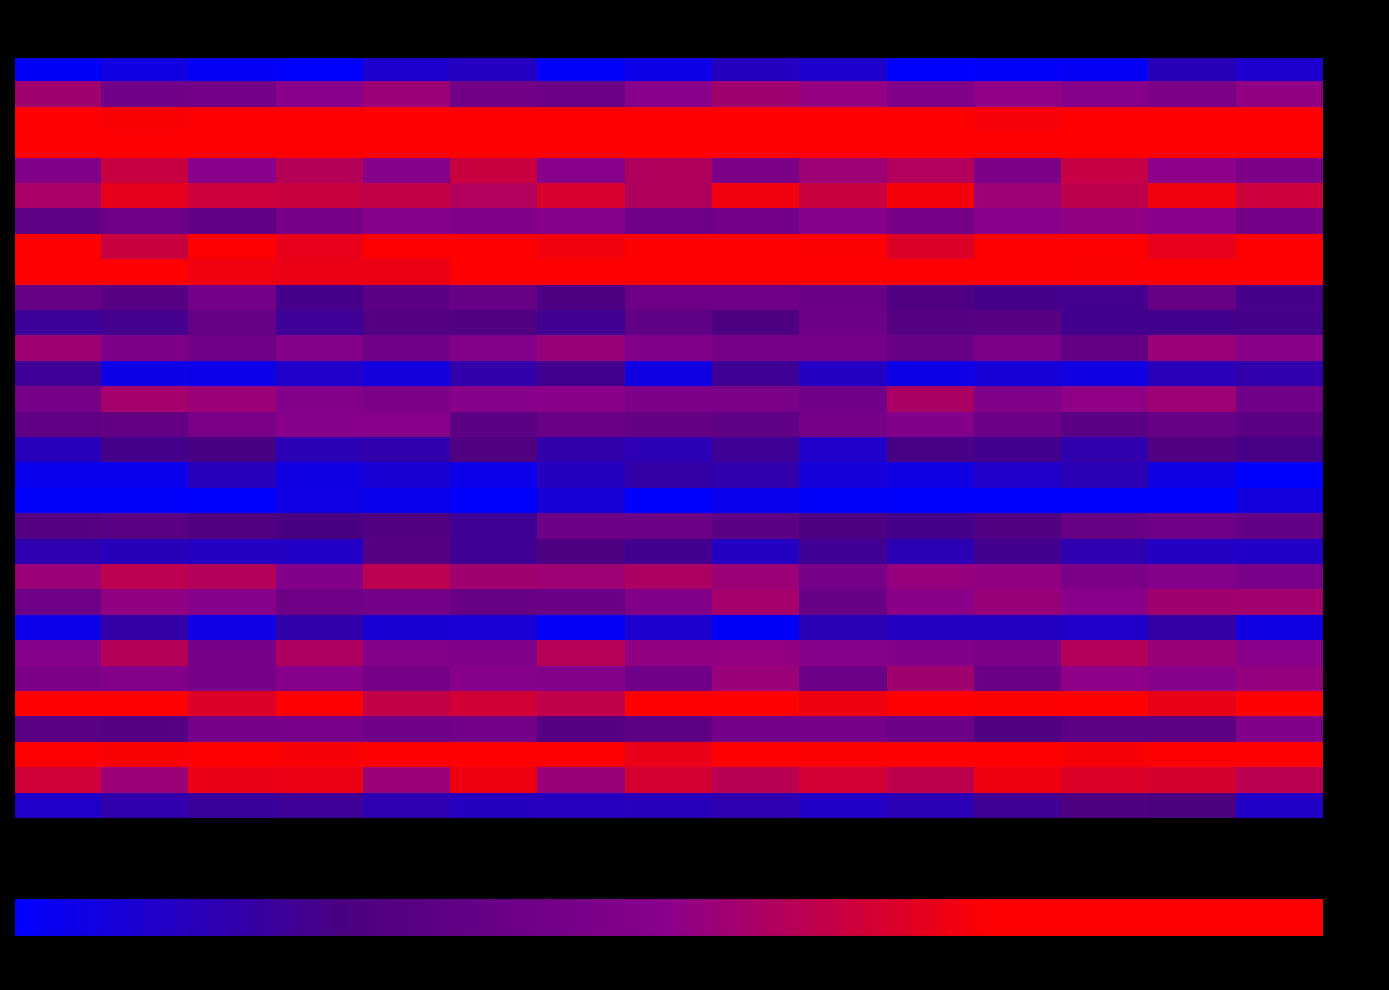

Reading right to left, transcribe all the data shown in this chart.

BNL0409: DS_15=9.8	DS_14=13.8	DS_13=1.8	DS_12=1.1	DS_11=0.0	DS_10=10.2	DS_09=12.8	DS_08=5.0	DS_07=0.8	DS_06=12.2	DS_05=10.1	DS_04=0.0	DS_03=1.8	DS_02=6.2	DS_01=1.5
BNL0686: DS_15=51.5	DS_14=44.0	DS_13=48.6	DS_12=50.9	DS_11=46.3	DS_10=51.9	DS_09=54.8	DS_08=49.6	DS_07=38.0	DS_06=40.5	DS_05=53.6	DS_04=50.0	DS_03=41.1	DS_02=39.1	DS_01=54.7
BNL1034: DS_15=74.7	DS_14=80.3	DS_13=82.0	DS_12=73.1	DS_11=83.7	DS_10=90.2	DS_09=91.2	DS_08=85.9	DS_07=91.4	DS_06=75.8	DS_05=79.2	DS_04=88.1	DS_03=89.4	DS_02=74.2	DS_01=87.5
BNL1047: DS_15=99.9	DS_14=100.0	DS_13=100.0	DS_12=92.3	DS_11=100.0	DS_10=100.0	DS_09=97.4	DS_08=94.5	DS_07=100.0	DS_06=99.8	DS_05=92.2	DS_04=100.0	DS_03=97.1	DS_02=100.0	DS_01=100.0
BNL1317: DS_15=44.9	DS_14=50.5	DS_13=62.5	DS_12=44.6	DS_11=58.2	DS_10=53.9	DS_09=44.0	DS_08=58.0	DS_07=48.9	DS_06=63.4	DS_05=48.3	DS_04=59.1	DS_03=49.3	DS_02=63.0	DS_01=46.8
BNL1350: DS_15=64.4	DS_14=72.0	DS_13=61.2	DS_12=54.2	DS_11=72.9	DS_10=63.5	DS_09=72.0	DS_08=58.2	DS_07=66.6	DS_06=58.3	DS_05=62.0	DS_04=63.3	DS_03=64.3	DS_02=69.6	DS_01=56.5
BNL3147: DS_15=41.1	DS_14=49.5	DS_13=51.5	DS_12=49.4	DS_11=42.6	DS_10=48.3	DS_09=40.8	DS_08=38.8	DS_07=48.6	DS_06=45.7	DS_05=48.6	DS_04=42.7	DS_03=35.1	DS_02=38.4	DS_01=33.4
BNL3441: DS_15=79.2	DS_14=70.0	DS_13=79.5	DS_12=75.5	DS_11=67.9	DS_10=74.4	DS_09=80.8	DS_08=76.4	DS_07=72.5	DS_06=76.7	DS_05=78.6	DS_04=70.0	DS_03=77.5	DS_02=63.4	DS_01=78.8
CIR0009: DS_15=77.6	DS_14=85.6	DS_13=74.5	DS_12=80.1	DS_11=86.5	DS_10=84.6	DS_09=89.8	DS_08=83.6	DS_07=81.2	DS_06=75.3	DS_05=70.7	DS_04=71.1	DS_03=72.1	DS_02=84.3	DS_01=82.6
CIR0212: DS_15=23.8	DS_14=36.5	DS_13=22.8	DS_12=23.4	DS_11=26.8	DS_10=37.3	DS_09=38.5	DS_08=38.4	DS_07=26.3	DS_06=36.0	DS_05=31.6	DS_04=23.6	DS_03=41.2	DS_02=30.2	DS_01=35.6
CIR0216: DS_15=23.1	DS_14=22.3	DS_13=22.3	DS_12=30.1	DS_11=29.1	DS_10=38.1	DS_09=26.2	DS_08=33.4	DS_07=22.1	DS_06=27.6	DS_05=28.6	DS_04=20.9	DS_03=35.7	DS_02=22.7	DS_01=20.7
CIR0218: DS_15=50.4	DS_14=53.2	DS_13=35.5	DS_12=44.6	DS_11=36.7	DS_10=41.9	DS_09=42.8	DS_08=46.5	DS_07=53.1	DS_06=47.8	DS_05=39.6	DS_04=47.9	DS_03=39.1	DS_02=45.0	DS_01=54.5
GH325: DS_15=16.7	DS_14=14.4	DS_13=6.2	DS_12=7.7	DS_11=4.8	DS_10=11.8	DS_09=21.3	DS_08=6.2	DS_07=22.3	DS_06=17.0	DS_05=6.7	DS_04=10.6	DS_03=4.4	DS_02=5.0	DS_01=20.9
GH329: DS_15=39.5	DS_14=54.0	DS_13=51.1	DS_12=46.1	DS_11=56.7	DS_10=39.3	DS_09=43.8	DS_08=44.8	DS_07=50.1	DS_06=48.1	DS_05=44.2	DS_04=47.6	DS_03=53.7	DS_02=55.6	DS_01=41.7
GH350: DS_15=31.7	DS_14=36.4	DS_13=31.4	DS_12=38.0	DS_11=46.7	DS_10=41.6	DS_09=33.4	DS_08=35.3	DS_07=36.8	DS_06=31.8	DS_05=48.9	DS_04=48.2	DS_03=44.1	DS_02=35.2	DS_01=33.6
GH422: DS_15=24.0	DS_14=27.9	DS_13=16.4	DS_12=22.3	DS_11=23.9	DS_10=10.7	DS_09=21.1	DS_08=14.9	DS_07=17.0	DS_06=26.7	DS_05=16.5	DS_04=15.0	DS_03=24.6	DS_02=23.3	DS_01=13.7
GH447: DS_15=0.0	DS_14=5.8	DS_13=14.9	DS_12=10.7	DS_11=6.2	DS_10=7.3	DS_09=16.7	DS_08=17.5	DS_07=12.5	DS_06=4.4	DS_05=8.4	DS_04=6.2	DS_03=13.4	DS_02=4.2	DS_01=4.1
GH458: DS_15=6.4	DS_14=0.0	DS_13=0.0	DS_12=0.0	DS_11=0.0	DS_10=0.9	DS_09=3.9	DS_08=0.0	DS_07=7.9	DS_06=0.0	DS_05=4.1	DS_04=5.1	DS_03=0.0	DS_02=0.4	DS_01=0.5
GH484: DS_15=34.4	DS_14=38.4	DS_13=36.6	DS_12=27.8	DS_11=23.4	DS_10=26.0	DS_09=31.7	DS_08=38.1	DS_07=38.0	DS_06=21.1	DS_05=27.6	DS_04=24.9	DS_03=27.5	DS_02=31.2	DS_01=28.9
GH486: DS_15=11.6	DS_14=11.8	DS_13=15.6	DS_12=22.5	DS_11=15.0	DS_10=21.8	DS_09=11.9	DS_08=22.6	DS_07=25.6	DS_06=21.8	DS_05=29.4	DS_04=11.5	DS_03=12.3	DS_02=13.7	DS_01=15.8
GH494: DS_15=43.1	DS_14=47.8	DS_13=43.8	DS_12=51.5	DS_11=52.4	DS_10=42.0	DS_09=53.7	DS_08=57.3	DS_07=54.3	DS_06=55.0	DS_05=60.7	DS_04=47.2	DS_03=58.7	DS_02=60.8	DS_01=53.7
GH532: DS_15=55.4	DS_14=54.7	DS_13=49.6	DS_12=52.8	DS_11=50.0	DS_10=36.5	DS_09=55.5	DS_08=45.8	DS_07=37.4	DS_06=36.0	DS_05=40.7	DS_04=38.9	DS_03=48.2	DS_02=51.2	DS_01=38.5
GH539: DS_15=6.1	DS_14=17.6	DS_13=11.2	DS_12=11.7	DS_11=11.8	DS_10=15.0	DS_09=1.4	DS_08=10.1	DS_07=1.8	DS_06=8.8	DS_05=8.5	DS_04=17.2	DS_03=5.2	DS_02=17.4	DS_01=4.4
NAU1014: DS_15=48.8	DS_14=52.9	DS_13=59.0	DS_12=44.7	DS_11=47.0	DS_10=48.6	DS_09=51.8	DS_08=51.3	DS_07=59.4	DS_06=46.0	DS_05=47.4	DS_04=57.6	DS_03=42.7	DS_02=59.3	DS_01=48.8
NAU2397: DS_15=52.0	DS_14=48.4	DS_13=50.4	DS_12=37.1	DS_11=54.8	DS_10=38.3	DS_09=53.3	DS_08=39.6	DS_07=47.8	DS_06=48.6	DS_05=41.4	DS_04=48.4	DS_03=41.9	DS_02=47.7	DS_01=44.8
NAU2503: DS_15=80.4	DS_14=70.4	DS_13=77.5	DS_12=74.3	DS_11=76.2	DS_10=71.9	DS_09=76.2	DS_08=75.9	DS_07=61.6	DS_06=64.9	DS_05=62.2	DS_04=78.9	DS_03=67.9	DS_02=79.9	DS_01=77.1
TMB0799: DS_15=46.9	DS_14=33.0	DS_13=32.8	DS_12=27.7	DS_11=38.2	DS_10=42.5	DS_09=41.1	DS_08=32.8	DS_07=29.2	DS_06=41.0	DS_05=39.3	DS_04=43.2	DS_03=41.7	DS_02=28.9	DS_01=31.1
TMB0803: DS_15=85.1	DS_14=76.6	DS_13=73.5	DS_12=81.7	DS_11=82.2	DS_10=74.3	DS_09=84.0	DS_08=70.5	DS_07=83.3	DS_06=77.7	DS_05=80.1	DS_04=73.7	DS_03=82.8	DS_02=73.9	DS_01=80.3
TMB1224: DS_15=60.4	DS_14=66.3	DS_13=67.9	DS_12=71.7	DS_11=61.2	DS_10=65.3	DS_09=60.0	DS_08=65.8	DS_07=53.0	DS_06=71.6	DS_05=53.9	DS_04=70.7	DS_03=70.6	DS_02=53.8	DS_01=64.7
TMB1288: DS_15=11.7	DS_14=25.0	DS_13=26.1	DS_12=21.5	DS_11=15.0	DS_10=11.7	DS_09=15.9	DS_08=13.5	DS_07=13.2	DS_06=12.8	DS_05=15.6	DS_04=20.8	DS_03=19.4	DS_02=16.5	DS_01=10.9